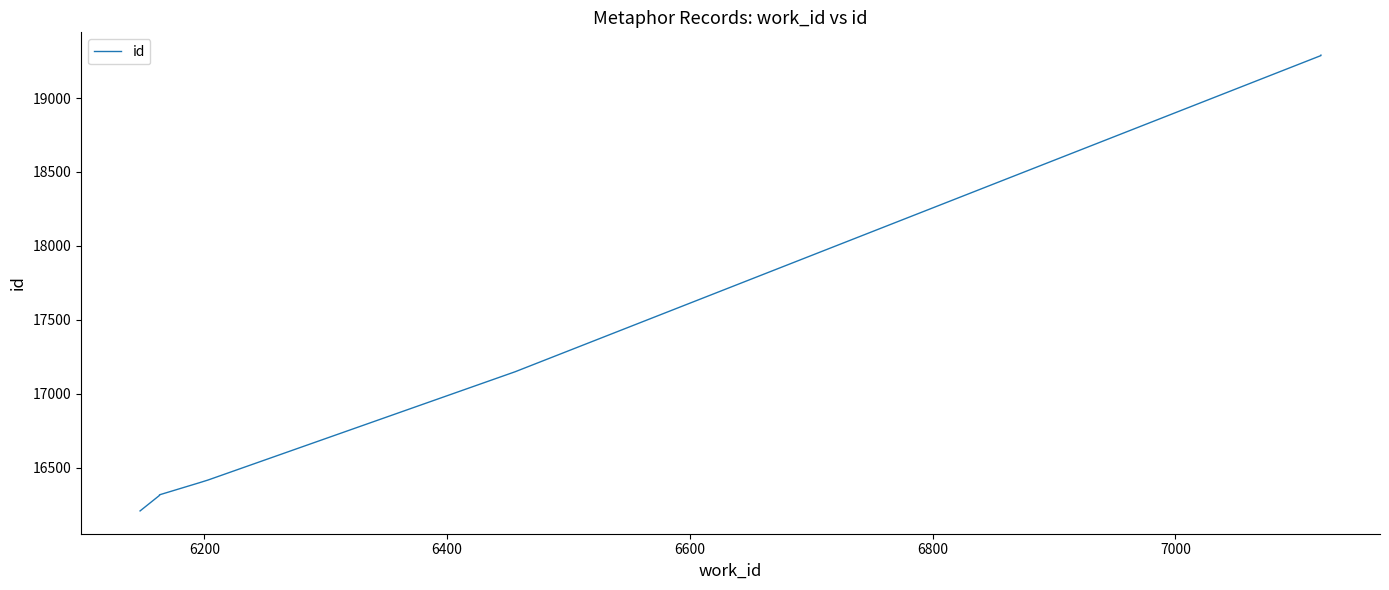

What position from the right is 6800?

6